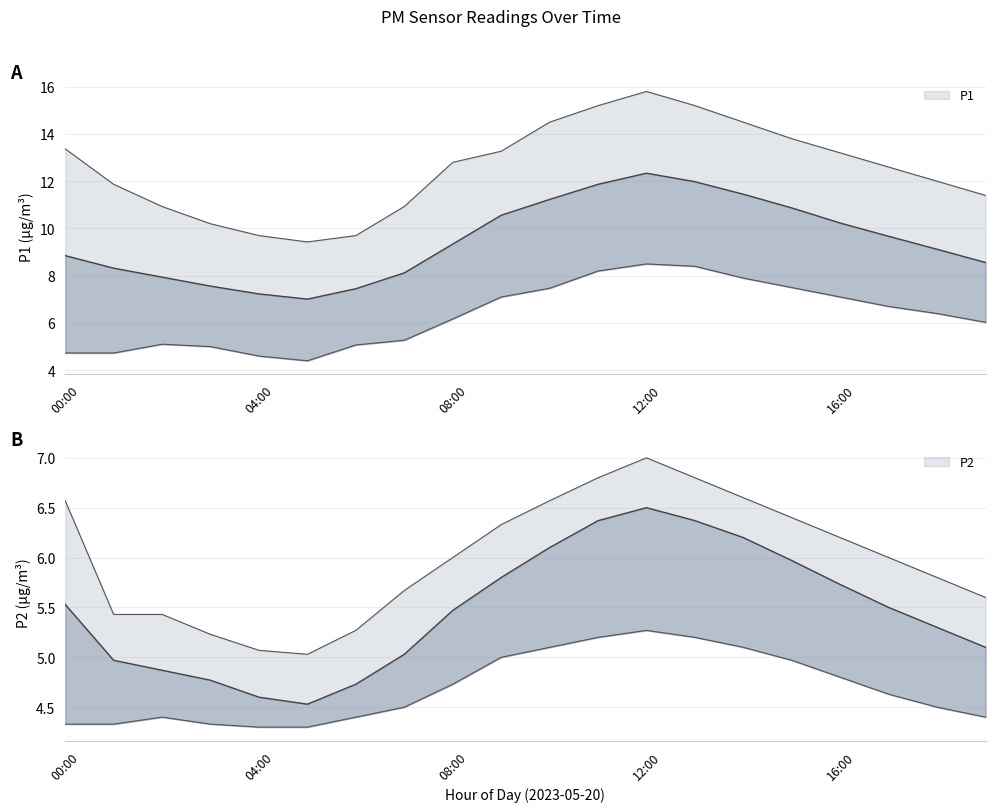

Reading left to right, list all the values displayed in this chart.

P1: 00:00=8.8	01:00=8.3	02:00=7.9	03:00=7.6	04:00=7.2	05:00=7.0	06:00=7.5	07:00=8.1	08:00=9.3	09:00=10.6	10:00=11.2	11:00=11.9	12:00=12.3	13:00=12.0	14:00=11.4	15:00=10.9	16:00=10.2	17:00=9.7	18:00=9.1	19:00=8.6
P1_upper: 00:00=13.4	01:00=11.9	02:00=10.9	03:00=10.2	04:00=9.7	05:00=9.4	06:00=9.7	07:00=10.9	08:00=12.8	09:00=13.3	10:00=14.5	11:00=15.2	12:00=15.8	13:00=15.2	14:00=14.5	15:00=13.8	16:00=13.2	17:00=12.6	18:00=12.0	19:00=11.4
P1_lower: 00:00=4.7	01:00=4.7	02:00=5.1	03:00=5.0	04:00=4.6	05:00=4.4	06:00=5.1	07:00=5.3	08:00=6.2	09:00=7.1	10:00=7.5	11:00=8.2	12:00=8.5	13:00=8.4	14:00=7.9	15:00=7.5	16:00=7.1	17:00=6.7	18:00=6.4	19:00=6.0
P2: 00:00=5.5	01:00=5.0	02:00=4.9	03:00=4.8	04:00=4.6	05:00=4.5	06:00=4.7	07:00=5.0	08:00=5.5	09:00=5.8	10:00=6.1	11:00=6.4	12:00=6.5	13:00=6.4	14:00=6.2	15:00=6.0	16:00=5.7	17:00=5.5	18:00=5.3	19:00=5.1
P2_upper: 00:00=6.6	01:00=5.4	02:00=5.4	03:00=5.2	04:00=5.1	05:00=5.0	06:00=5.3	07:00=5.7	08:00=6.0	09:00=6.3	10:00=6.6	11:00=6.8	12:00=7.0	13:00=6.8	14:00=6.6	15:00=6.4	16:00=6.2	17:00=6.0	18:00=5.8	19:00=5.6
P2_lower: 00:00=4.3	01:00=4.3	02:00=4.4	03:00=4.3	04:00=4.3	05:00=4.3	06:00=4.4	07:00=4.5	08:00=4.7	09:00=5.0	10:00=5.1	11:00=5.2	12:00=5.3	13:00=5.2	14:00=5.1	15:00=5.0	16:00=4.8	17:00=4.6	18:00=4.5	19:00=4.4